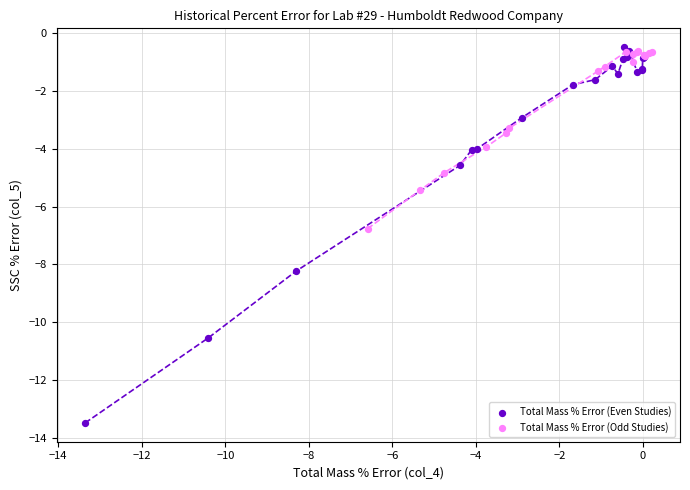

Which series contains the lowest Y value?

Total Mass % Error (Even Studies)